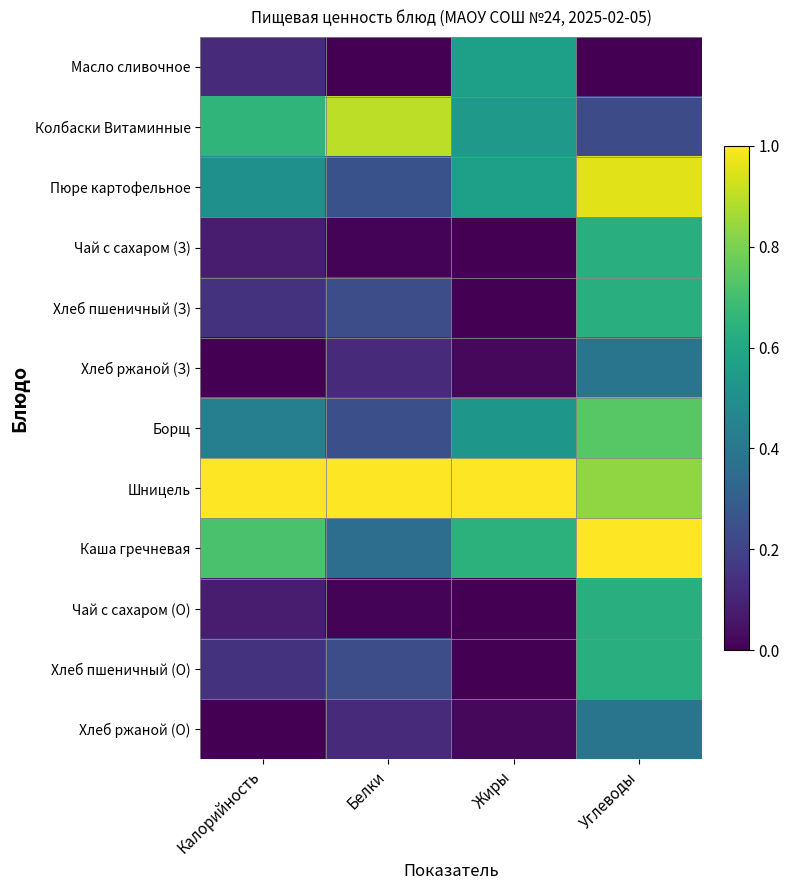

At Жиры, list the series in order from smallest to largest.

Чай с сахаром (З), Хлеб пшеничный (З), Чай с сахаром (О), Хлеб пшеничный (О), Хлеб ржаной (З), Хлеб ржаной (О), Борщ, Колбаски Витаминные, Масло сливочное, Пюре картофельное, Каша гречневая, Шницель